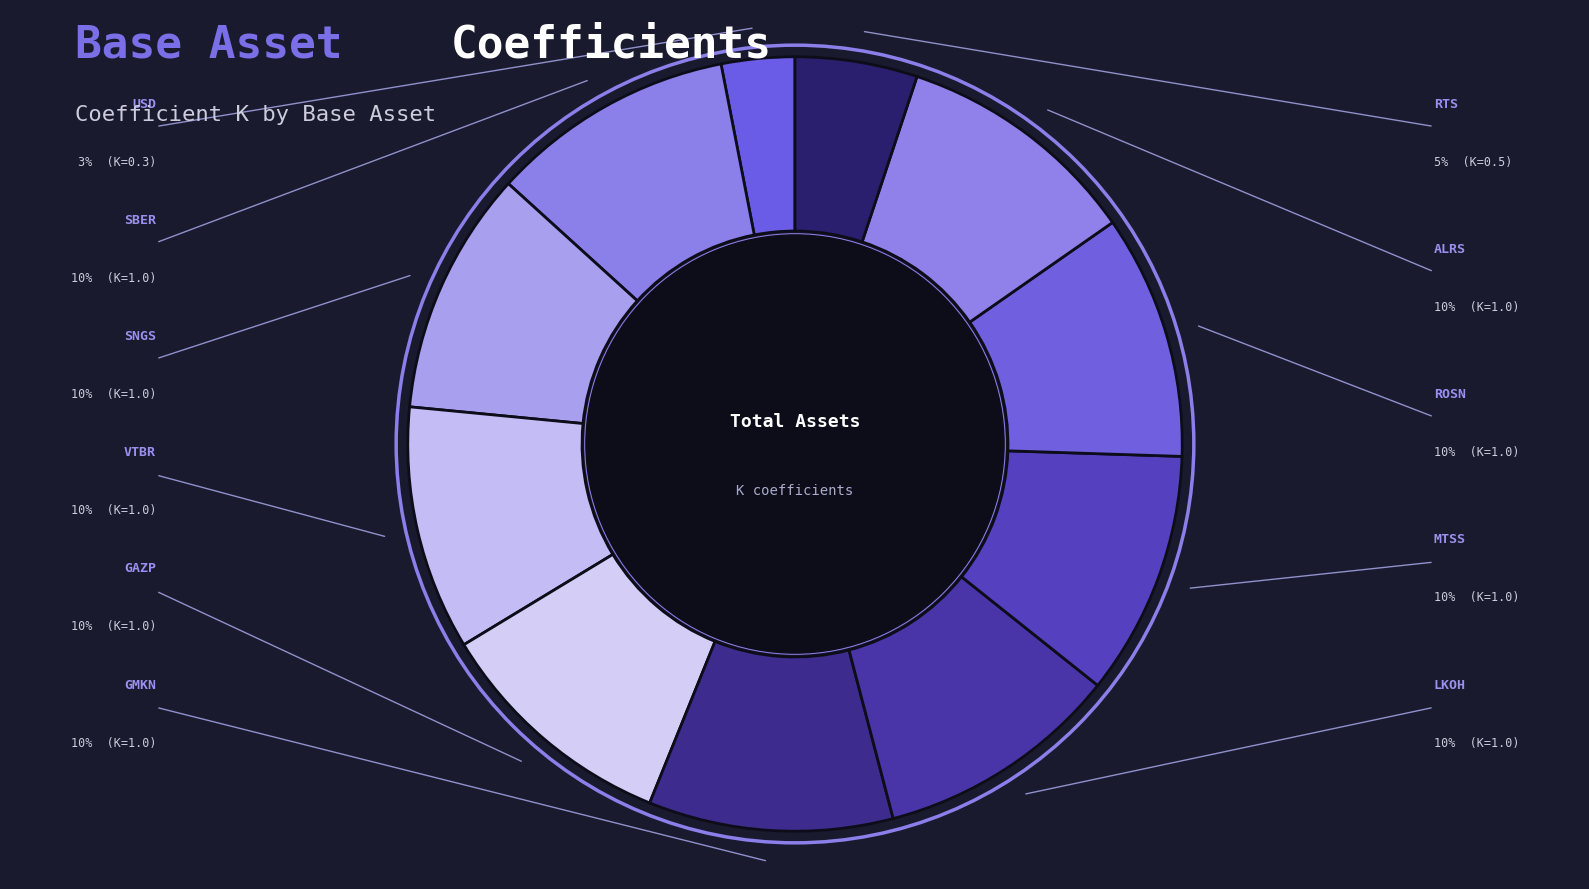

Which has a higher value, GAZP or LKOH?

GAZP